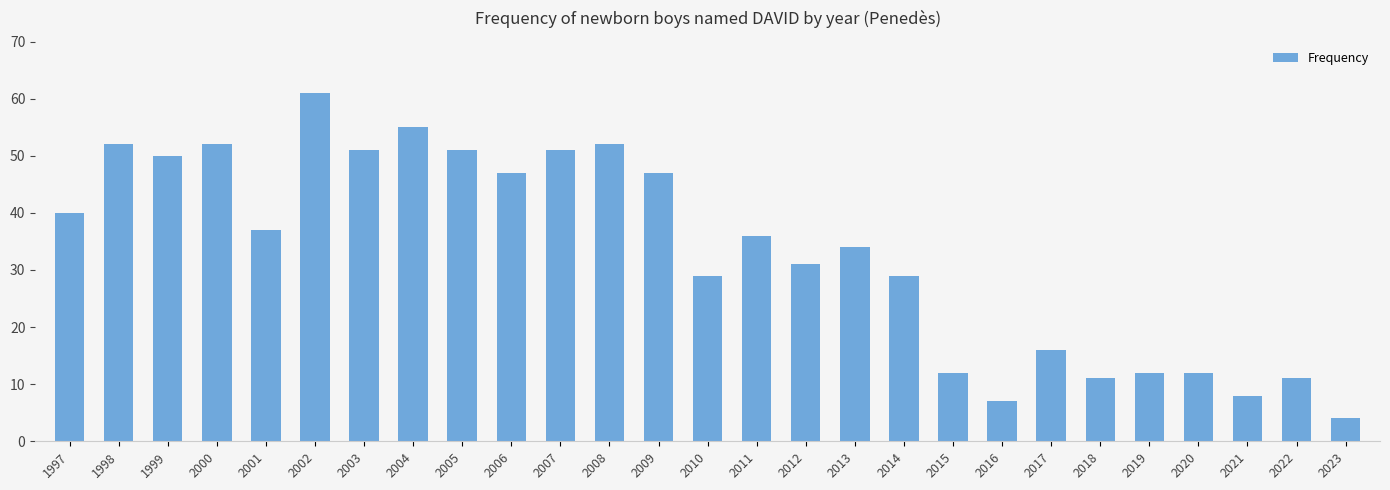

Approximately how many times larger is the value at 2000 compared to 1999?

1.0